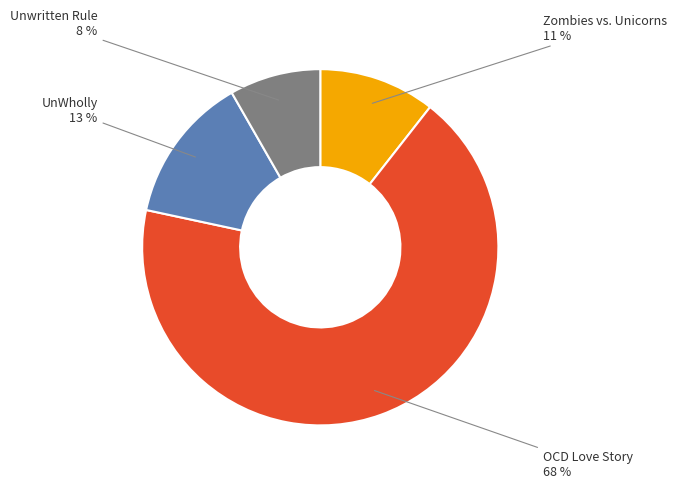

To the nearest percent, what is the difference between the largest and smallest slice percentages?

60%